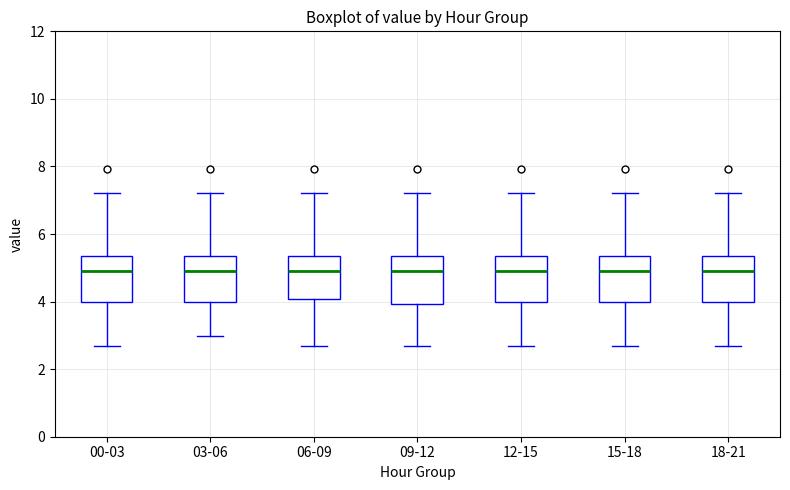

Reading left to right, read every box against the y-axis: the position of its median line, the range the box covers, and the ends of its whiskers. The values are not printed on the chart, so give them approximately, as read against the axis.

00-03: median 5.0, box 4.0 to 5.4, whiskers 2.8 to 7.2
03-06: median 5.0, box 4.0 to 5.4, whiskers 3.0 to 7.2
06-09: median 5.0, box 4.0 to 5.4, whiskers 2.8 to 7.2
09-12: median 5.0, box 4.0 to 5.4, whiskers 2.8 to 7.2
12-15: median 5.0, box 4.0 to 5.4, whiskers 2.8 to 7.2
15-18: median 5.0, box 4.0 to 5.4, whiskers 2.8 to 7.2
18-21: median 5.0, box 4.0 to 5.4, whiskers 2.8 to 7.2